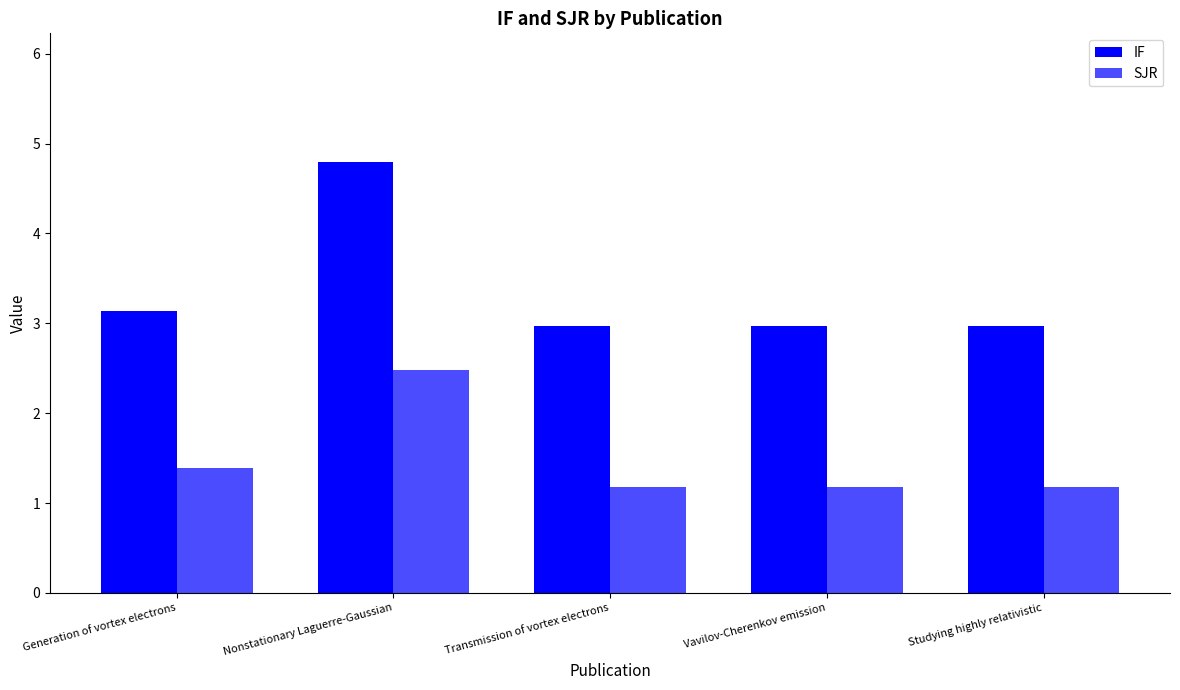

What is the total value across all series at Nonstationary Laguerre-Gaussian?

7.3